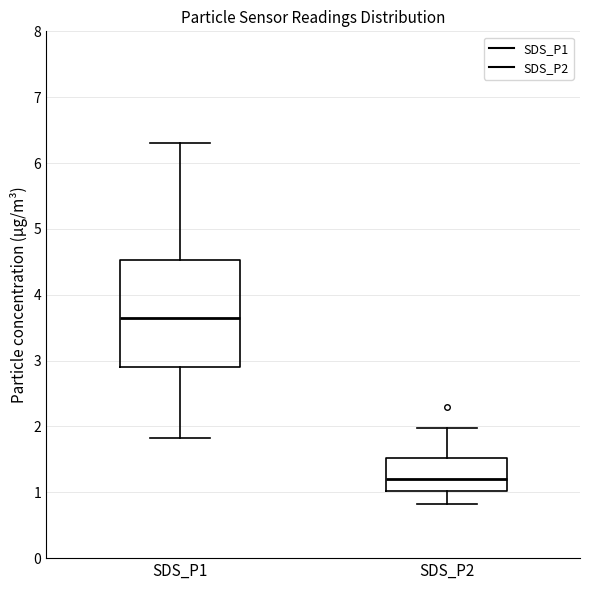

Comparing the boxes themselves (not the whiskers), which one is the tallest?

SDS_P1